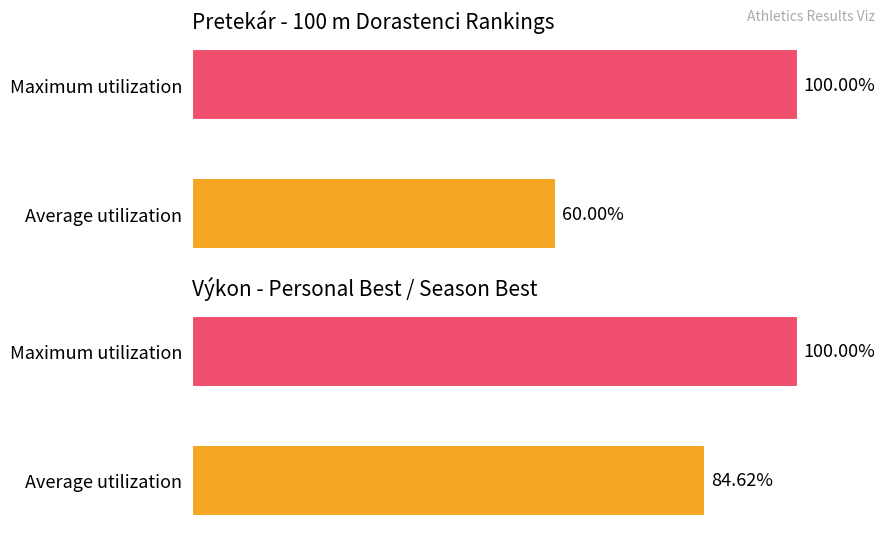

Is it true that PB metrics equals 147.1 at Maximum utilization?

False